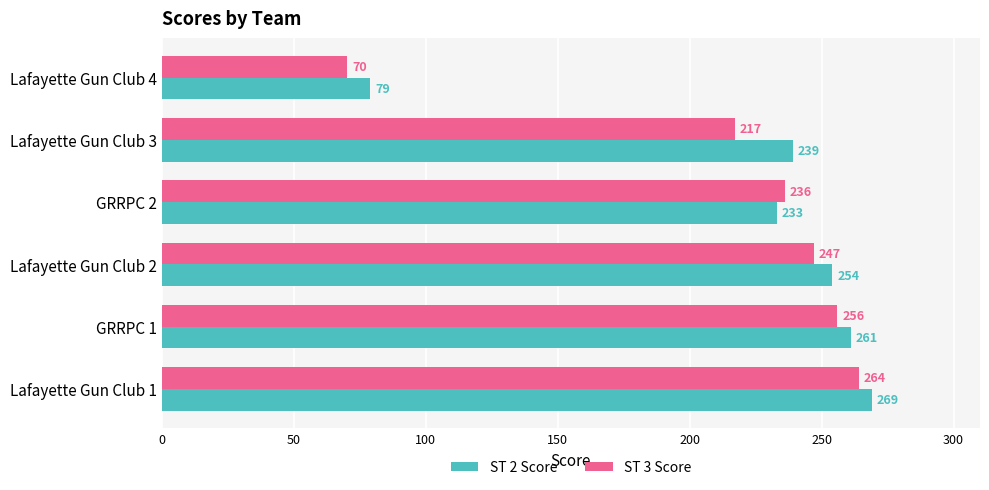

The ST 2 Score series shows 233 at GRRPC 2. True or false?

True